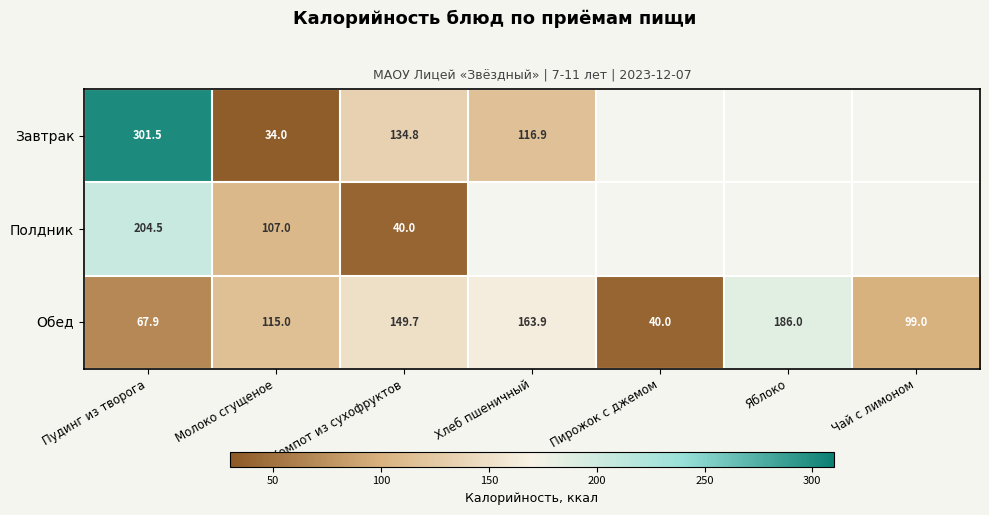

Between Молоко сгущеное and Компот из сухофруктов, which series saw the biggest shift?

Завтрак